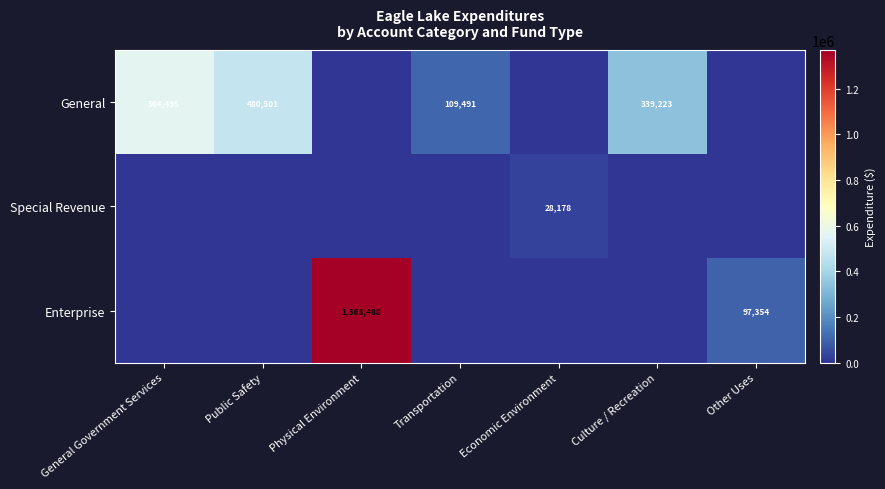

What is the sum of the General values at Transportation and Culture / Recreation?

448714